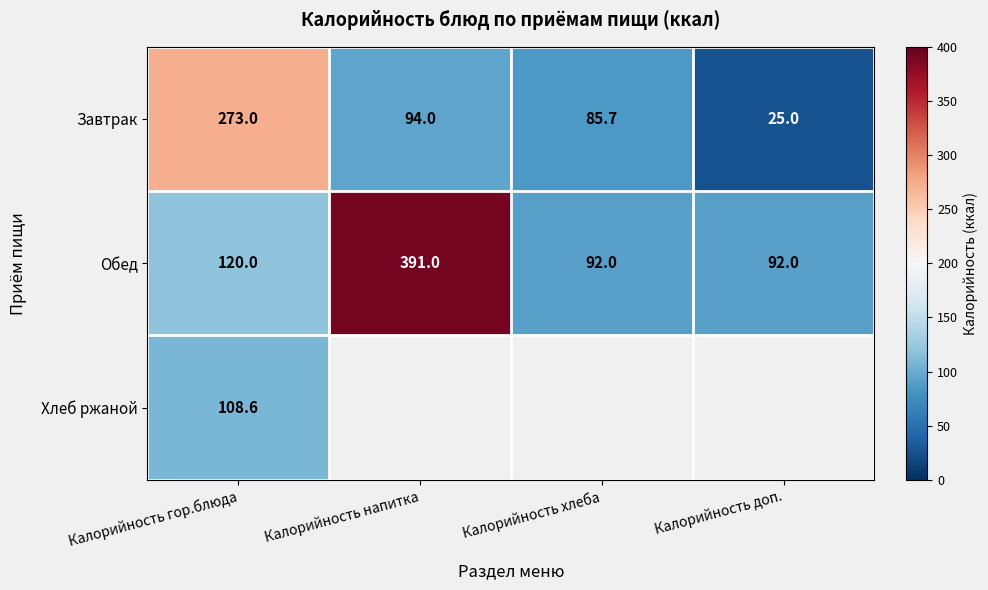

What is the minimum value shown in the chart?

25.0